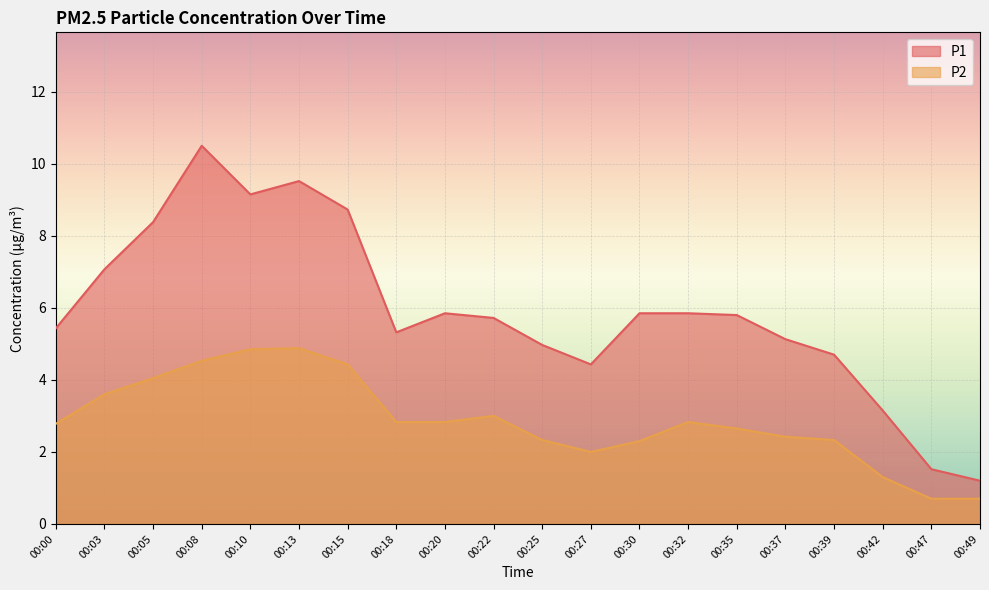

Where is the first local minimum for P1?

00:10